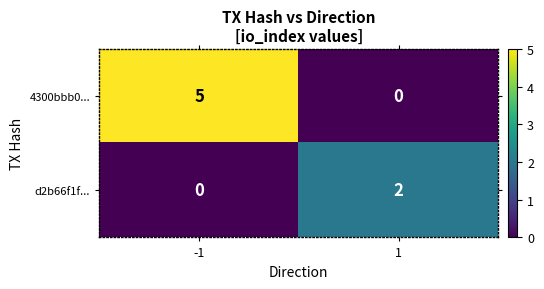

What is the sum of the 4300bbb0... values at -1 and 1?

5